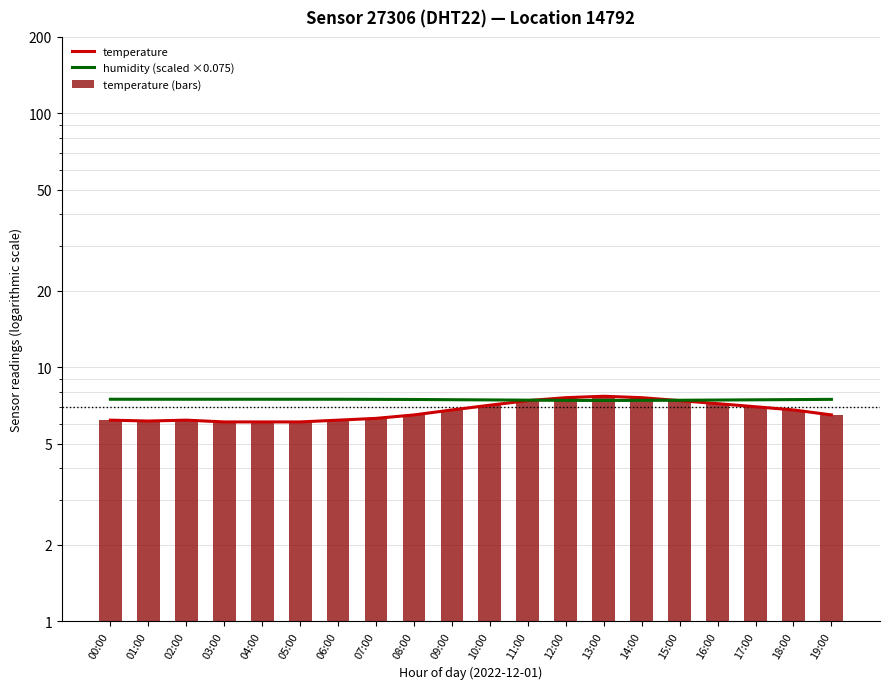

What is the sum of the temperature (bars) values at 05:00 and 00:00?

12.3